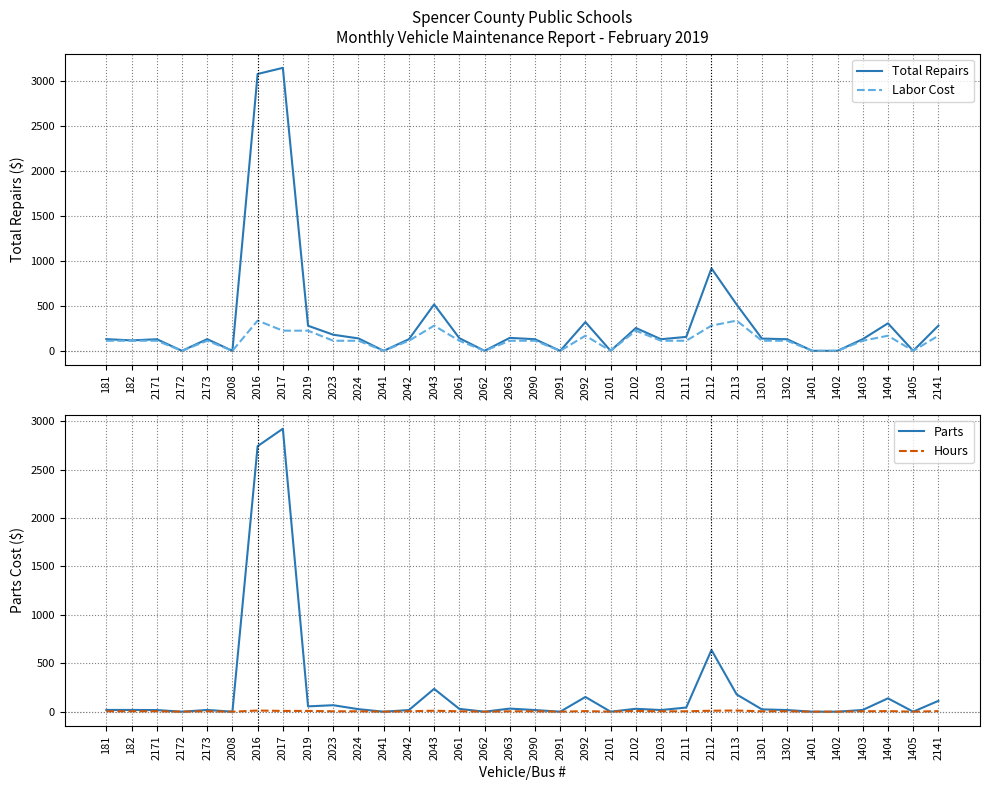

True or false: Labor Cost has more than 0 interior local peaks.

True